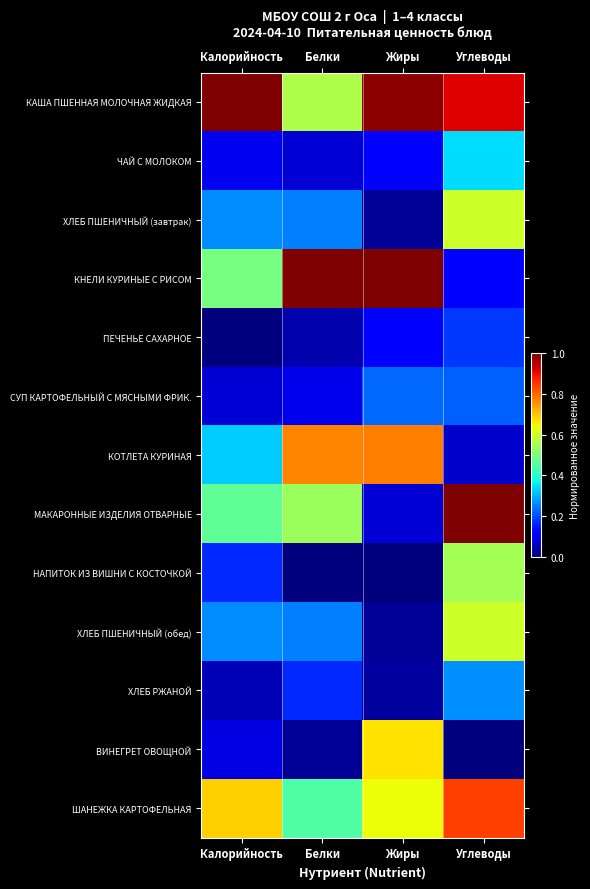

Reading left to right, transcribe all the data shown in this chart.

КАША ПШЕННАЯ МОЛОЧНАЯ ЖИДКАЯ: Калорийность=1.0	Белки=0.6	Жиры=1.0	Углеводы=0.9
ЧАЙ С МОЛОКОМ: Калорийность=0.1	Белки=0.1	Жиры=0.1	Углеводы=0.3
ХЛЕБ ПШЕНИЧНЫЙ (завтрак): Калорийность=0.3	Белки=0.3	Жиры=0.0	Углеводы=0.6
КНЕЛИ КУРИНЫЕ С РИСОМ: Калорийность=0.5	Белки=1.0	Жиры=1.0	Углеводы=0.1
ПЕЧЕНЬЕ САХАРНОЕ: Калорийность=0.0	Белки=0.0	Жиры=0.1	Углеводы=0.2
СУП КАРТОФЕЛЬНЫЙ С МЯСНЫМИ ФРИК.: Калорийность=0.1	Белки=0.1	Жиры=0.2	Углеводы=0.2
КОТЛЕТА КУРИНАЯ: Калорийность=0.3	Белки=0.8	Жиры=0.8	Углеводы=0.1
МАКАРОННЫЕ ИЗДЕЛИЯ ОТВАРНЫЕ: Калорийность=0.5	Белки=0.5	Жиры=0.1	Углеводы=1.0
НАПИТОК ИЗ ВИШНИ С КОСТОЧКОЙ: Калорийность=0.2	Белки=0.0	Жиры=0.0	Углеводы=0.5
ХЛЕБ ПШЕНИЧНЫЙ (обед): Калорийность=0.3	Белки=0.3	Жиры=0.0	Углеводы=0.6
ХЛЕБ РЖАНОЙ: Калорийность=0.0	Белки=0.2	Жиры=0.0	Углеводы=0.3
ВИНЕГРЕТ ОВОЩНОЙ: Калорийность=0.1	Белки=0.0	Жиры=0.7	Углеводы=0.0
ШАНЕЖКА КАРТОФЕЛЬНАЯ: Калорийность=0.7	Белки=0.4	Жиры=0.6	Углеводы=0.8